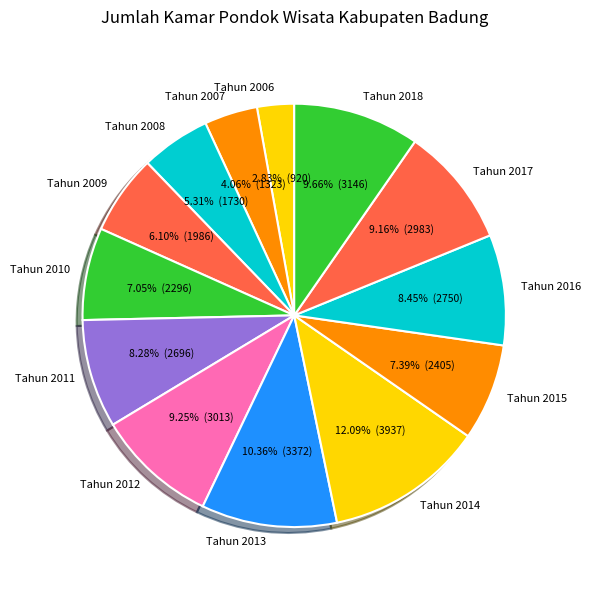

How many slices are in this pie chart?

13